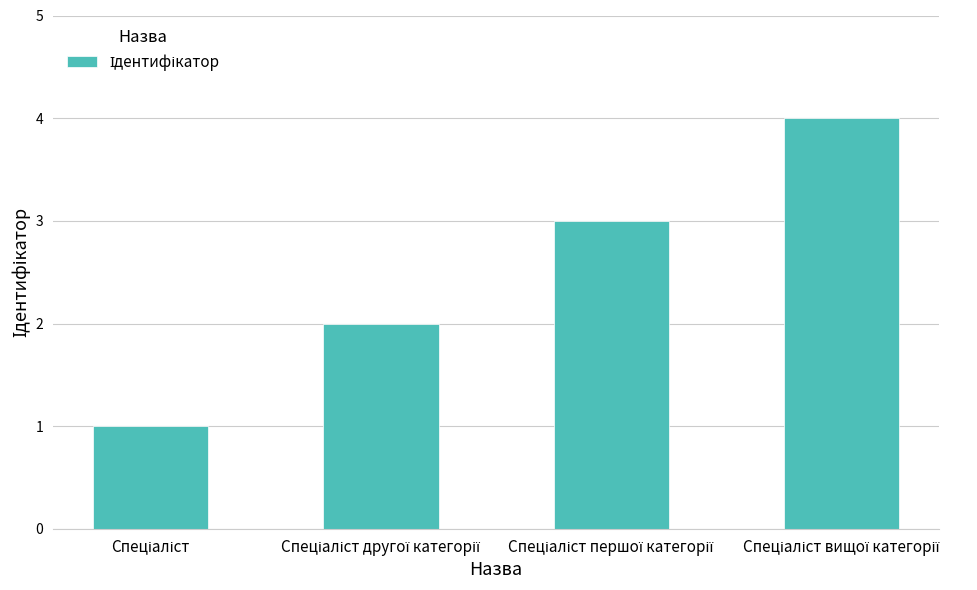

How many values are between 2 and 4?

3